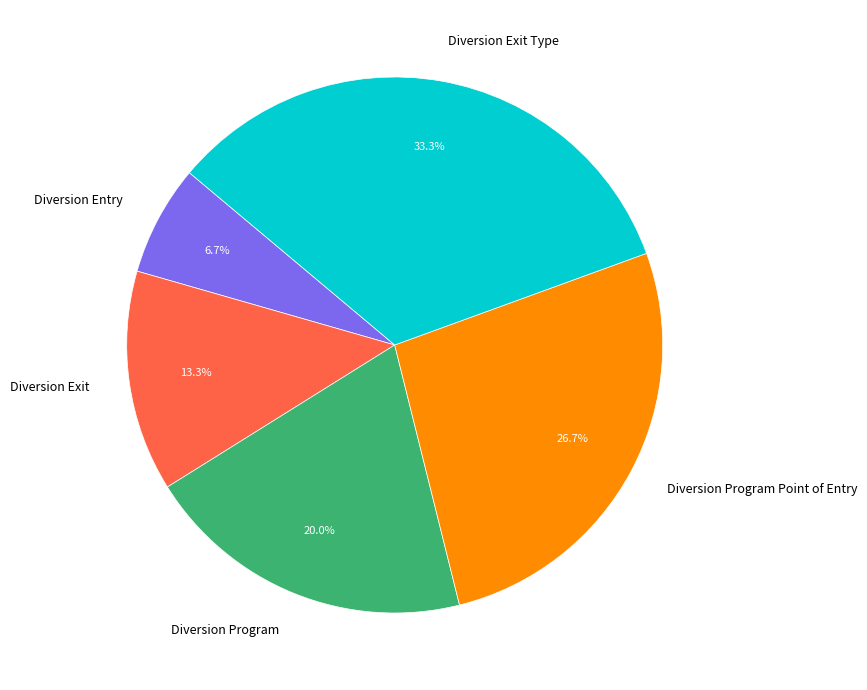

What percentage is the Diversion Exit slice, to the nearest percent?

13%